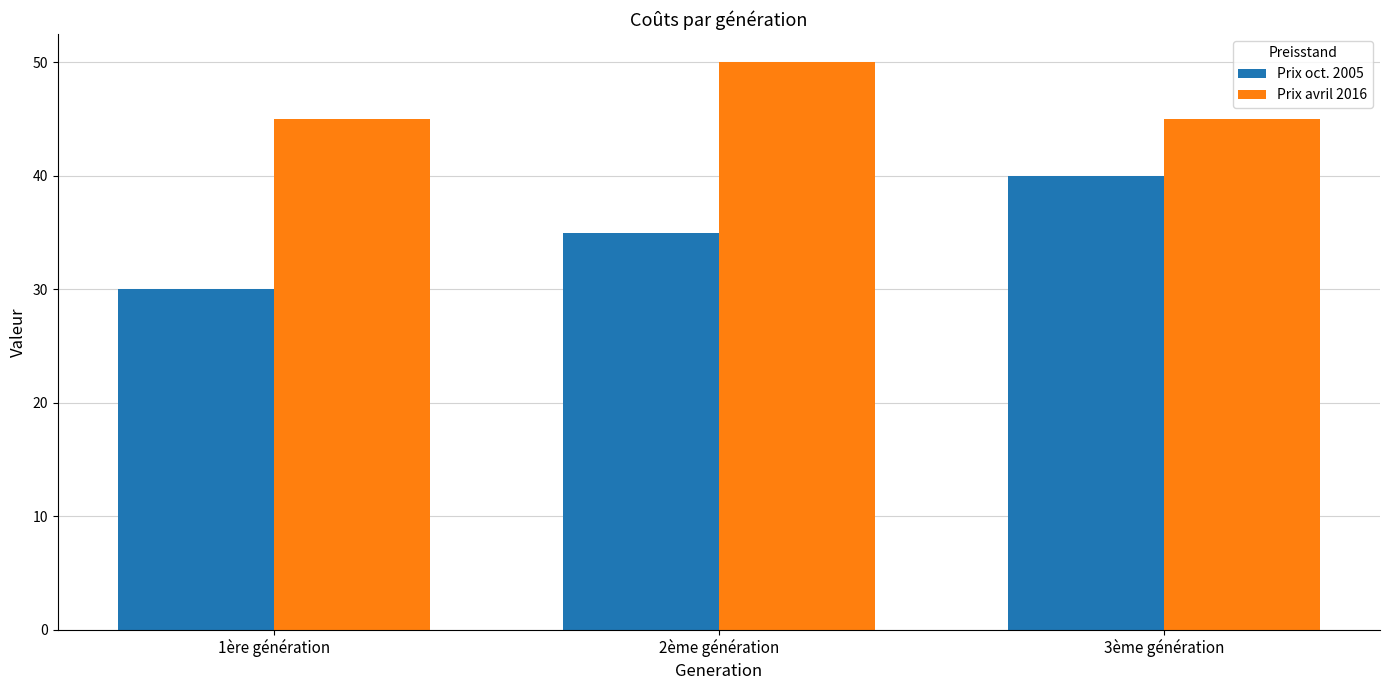

What is the label of the 3rd bar from the left?

3ème génération